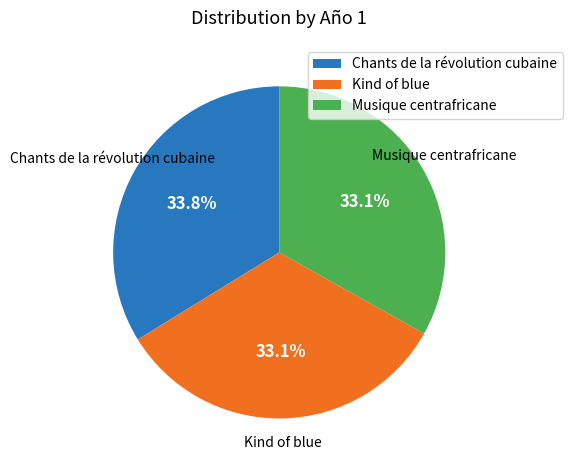

To the nearest percent, what is the average slice percentage?

33%